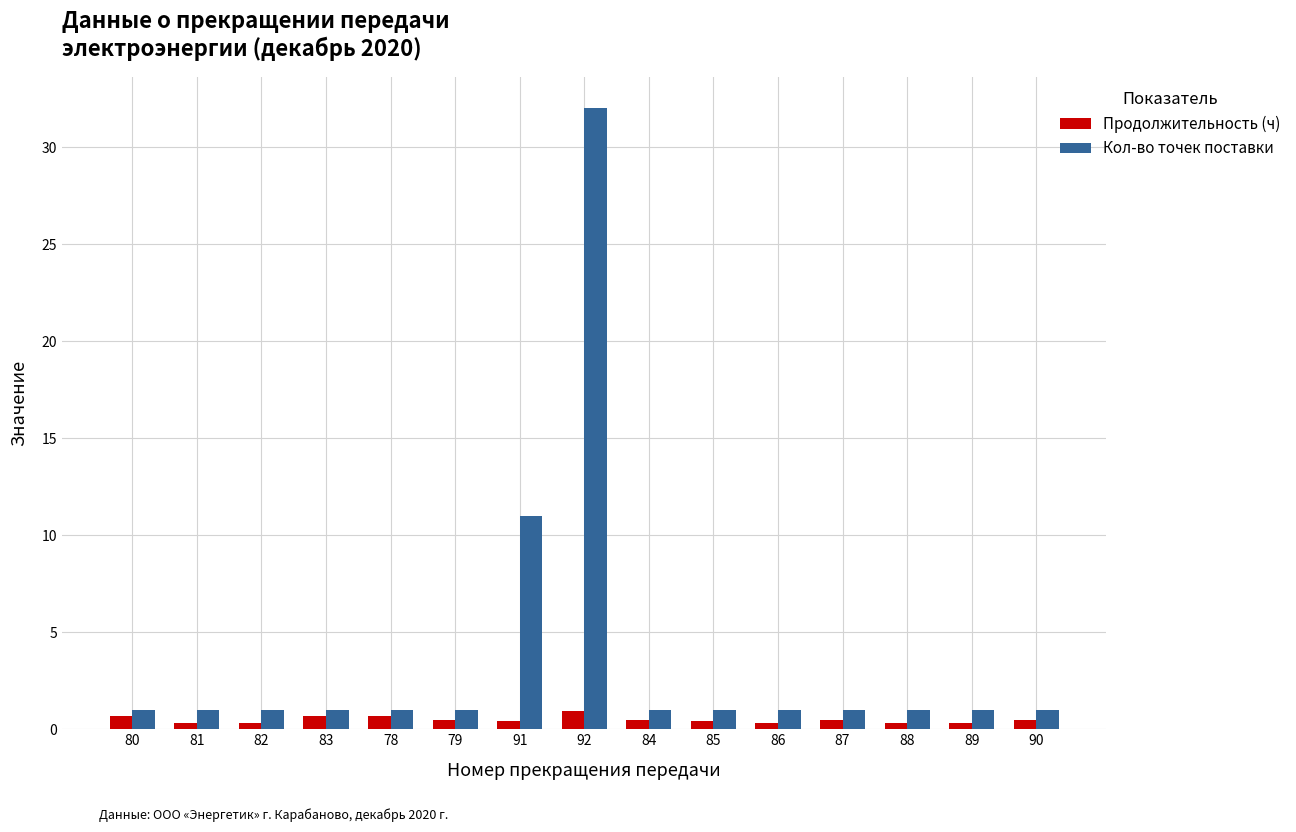

What position from the left is 80?

1